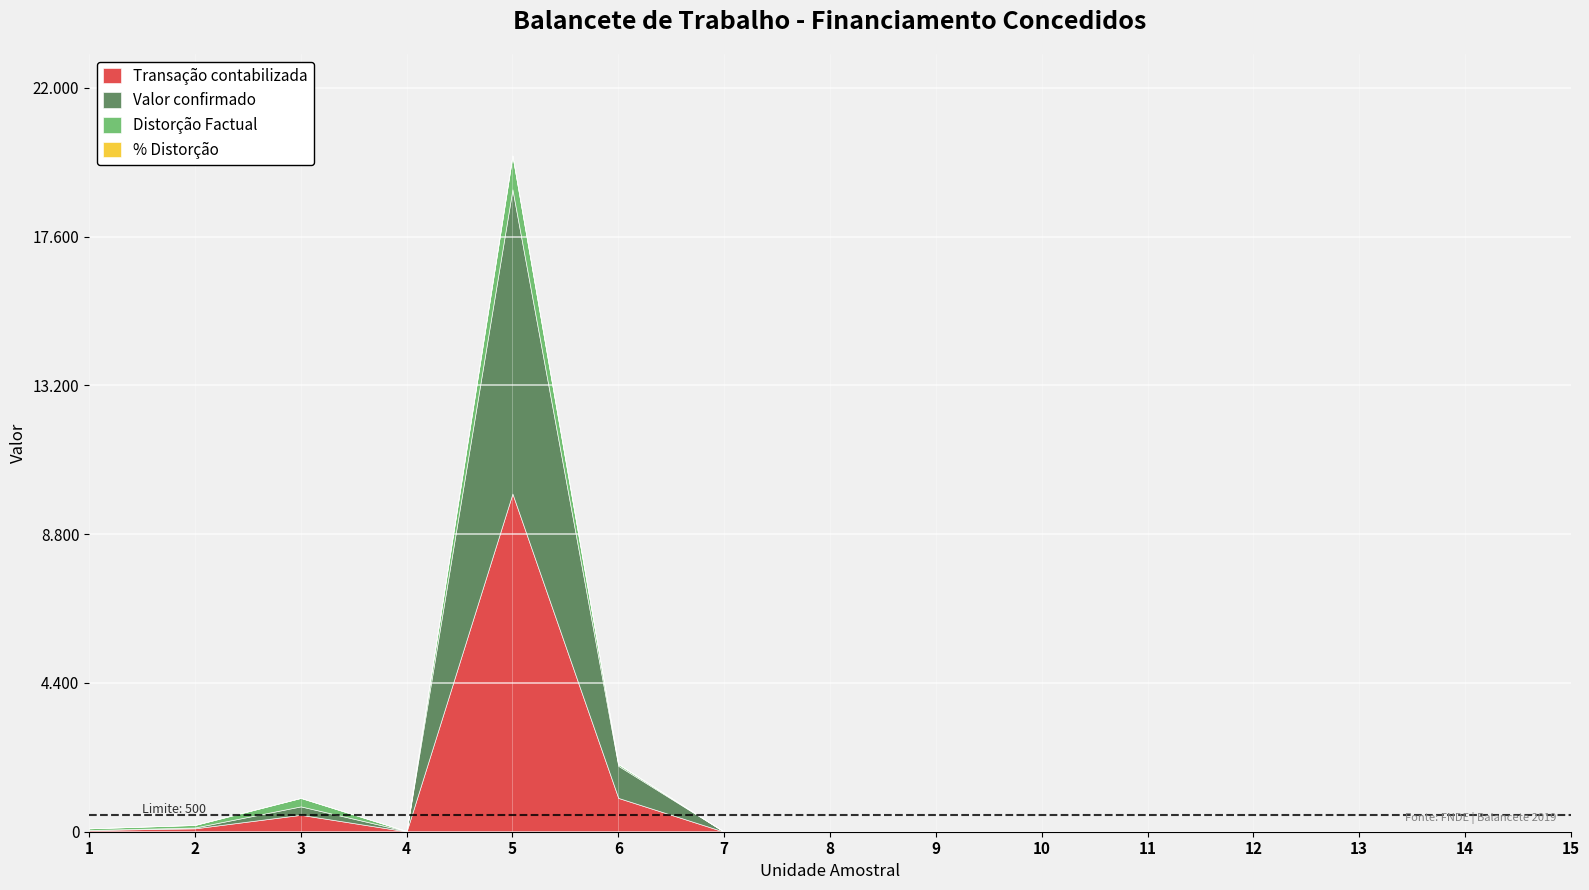

Where is the first local minimum for Valor confirmado?

4